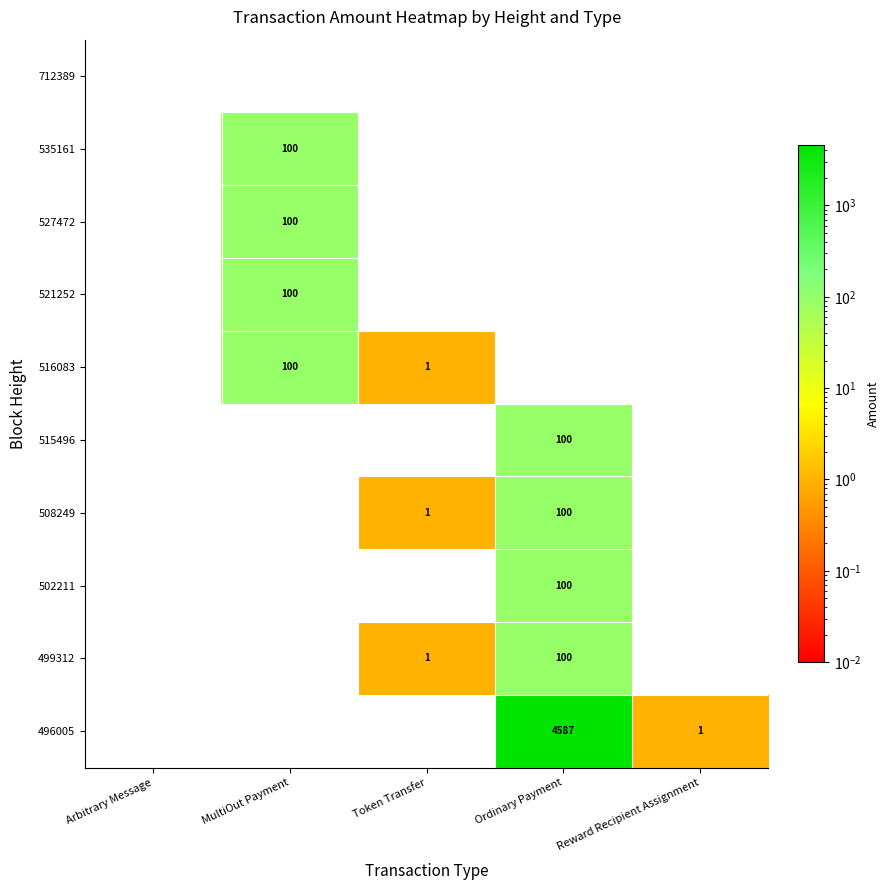

The 527472 series shows -59 at Ordinary Payment. True or false?

False